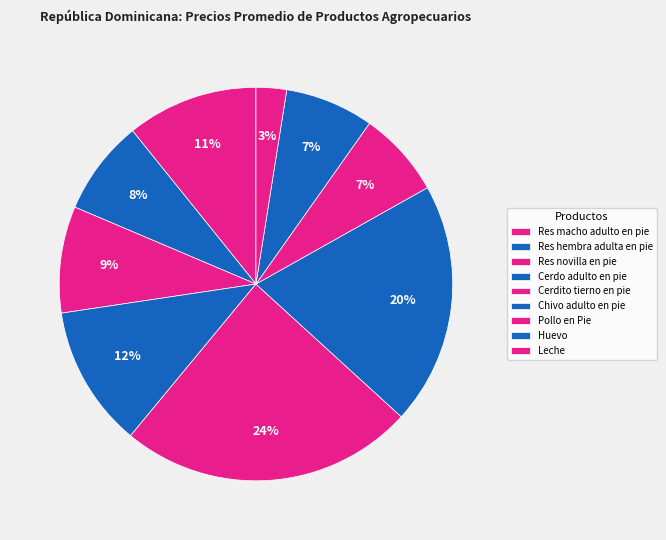

How many slices are in this pie chart?

9